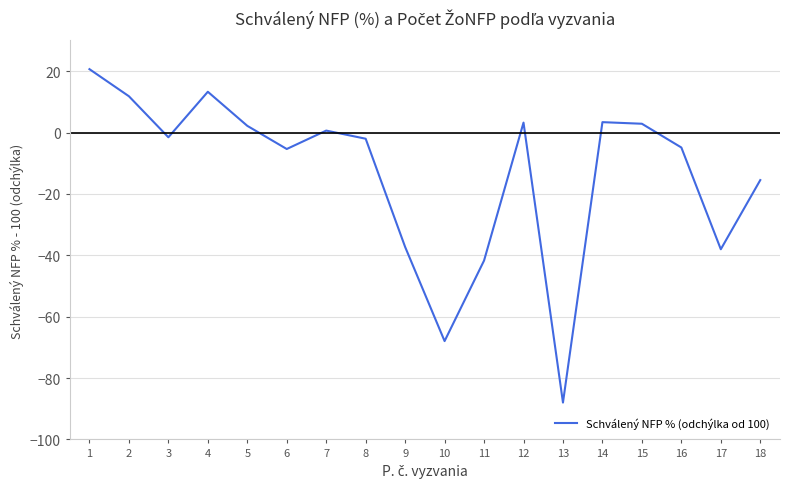

How many negative values are there?

10